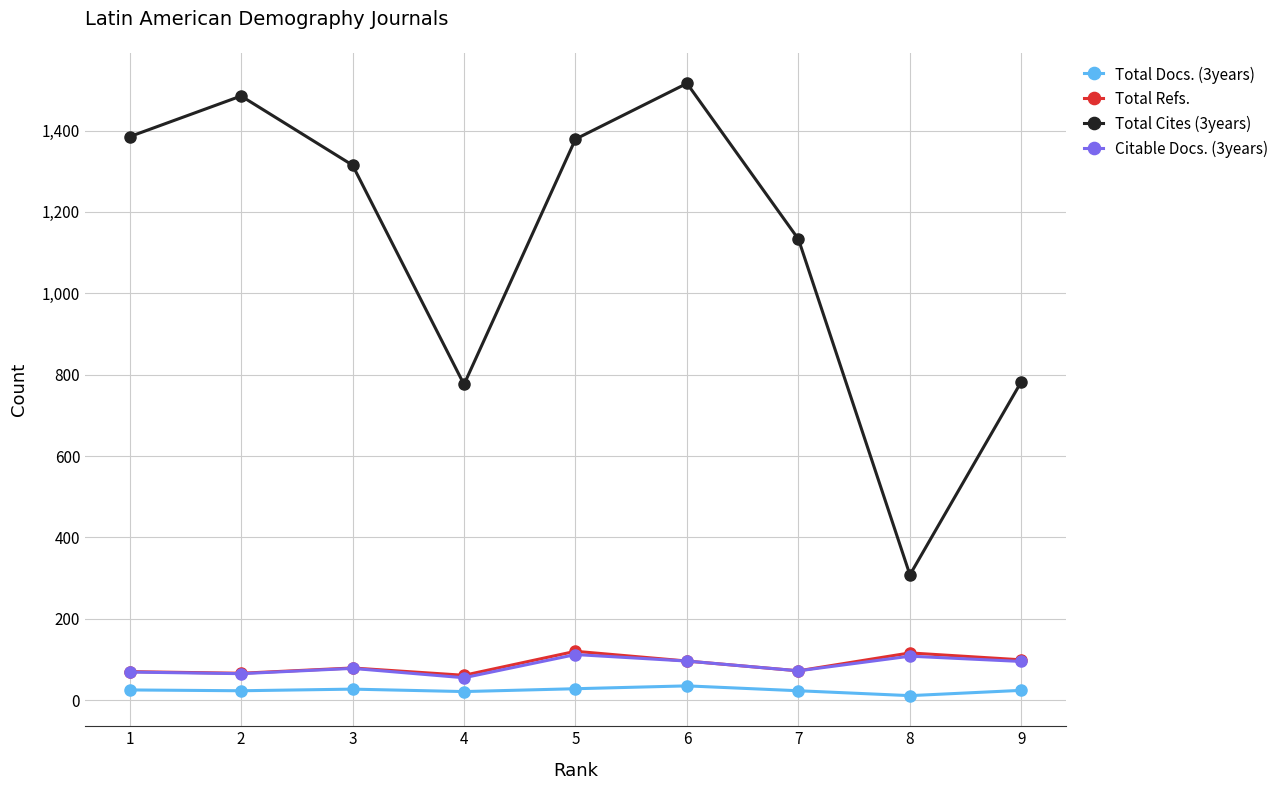

True or false: Total Cites (3years) has more than 1 interior local peaks.

True